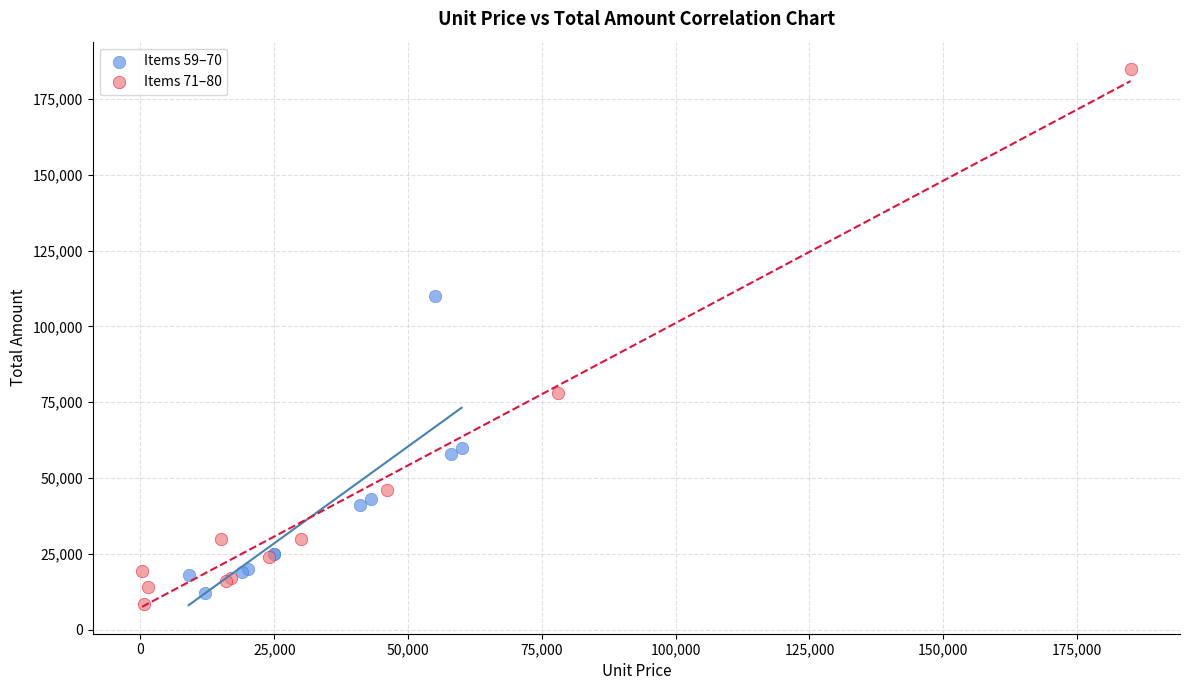

What are all the series names shown in the legend?

Items 59–70, Items 71–80